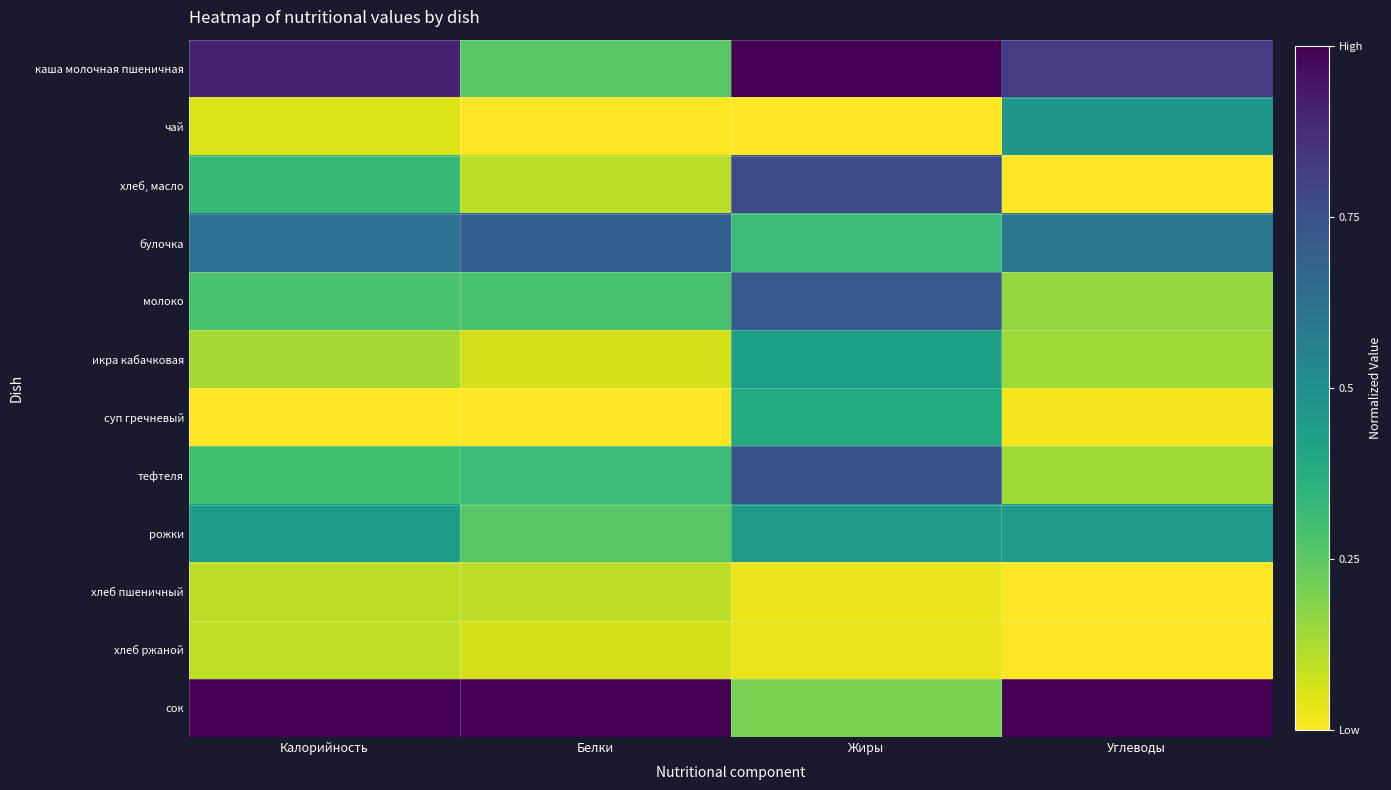

At Углеводы, list the series in order from largest to smallest.

сок, каша молочная пшеничная, булочка, чай, рожки, молоко, тефтеля, икра кабачковая, суп гречневый, хлеб, масло, хлеб ржаной, хлеб пшеничный